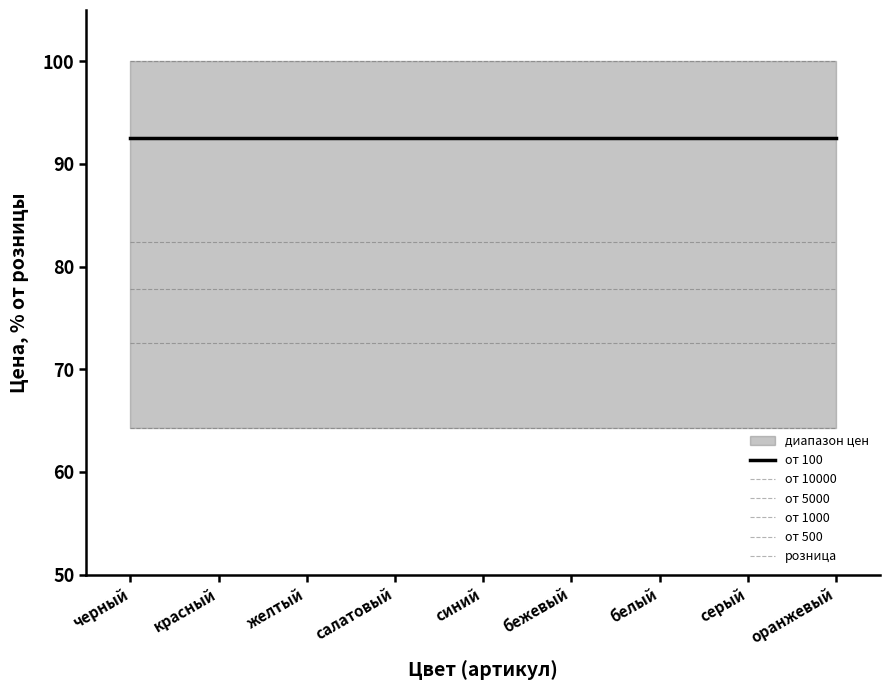

Rank the categories by от 5000 value from lowest to highest.

черный, красный, желтый, салатовый, синий, бежевый, белый, серый, оранжевый